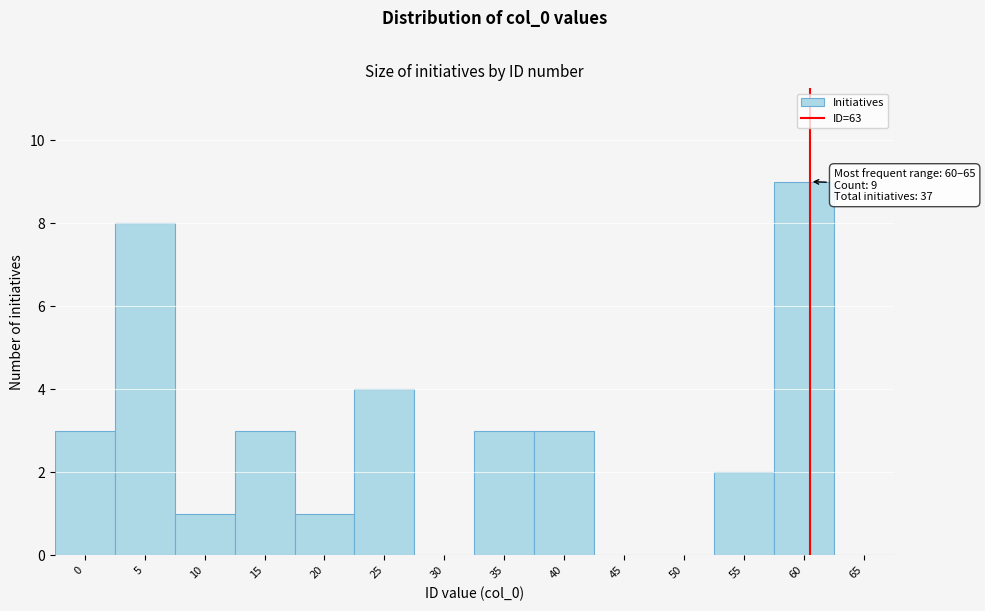

Reading right to left, list all the values displayed in this chart.

65=0	60=9	55=2	50=0	45=0	40=3	35=3	30=0	25=4	20=1	15=3	10=1	5=8	0=3